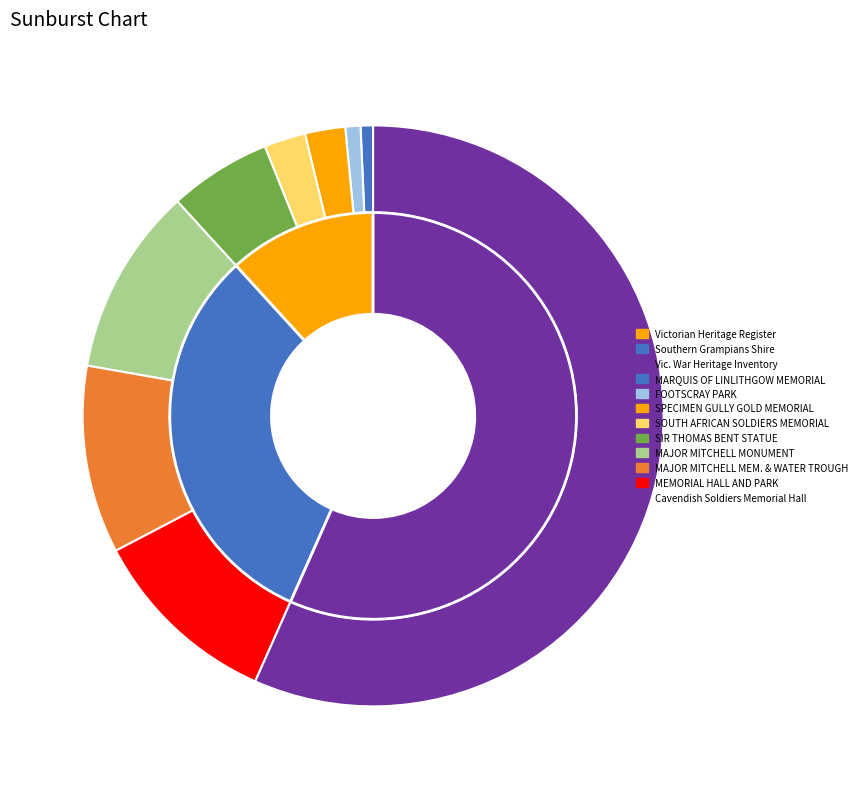

What percentage is the MAJOR MITCHELL MONUMENT slice, to the nearest percent?

10%